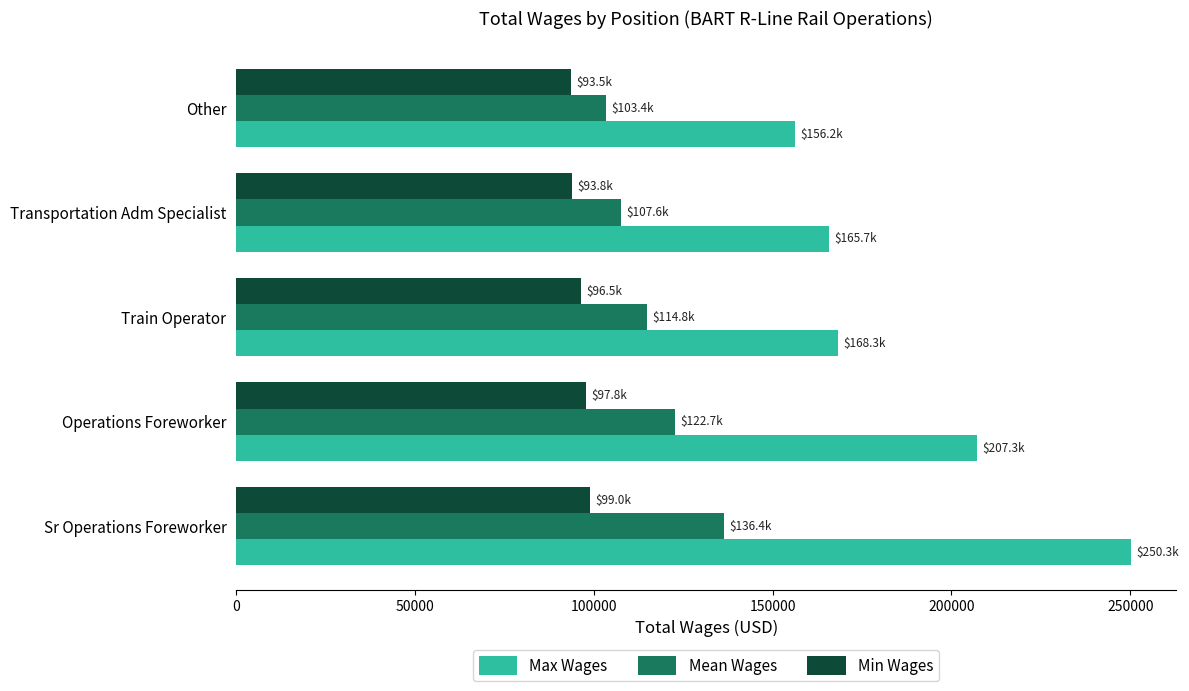

The value of Mean Wages at Transportation Adm Specialist is 28000. True or false?

False